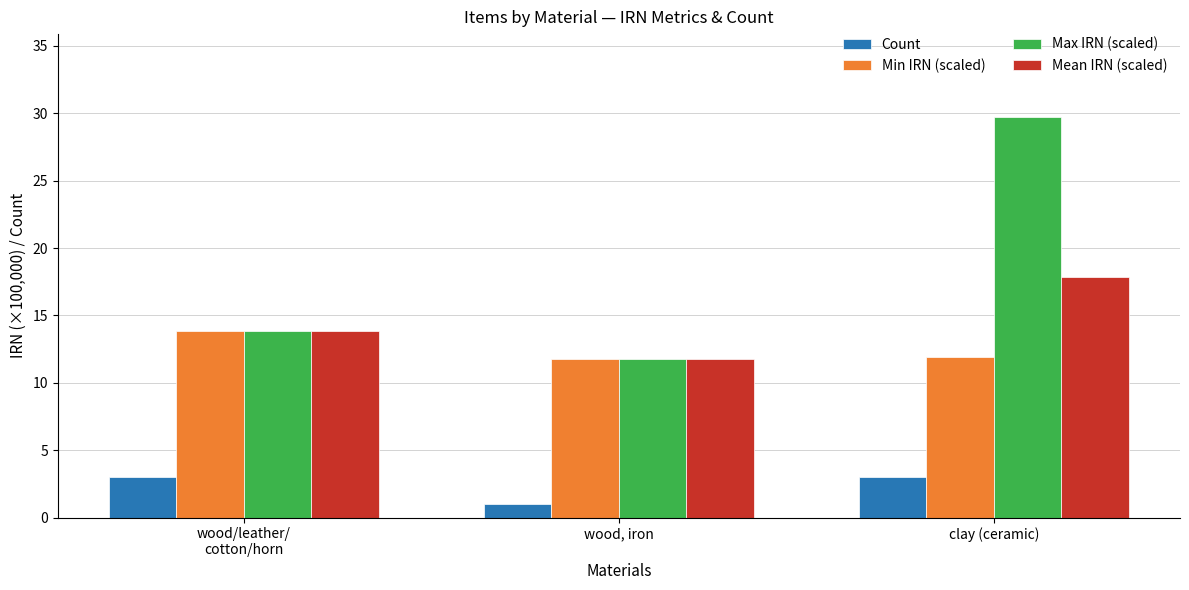

The Min IRN (scaled) series shows 17.5 at clay (ceramic). True or false?

False